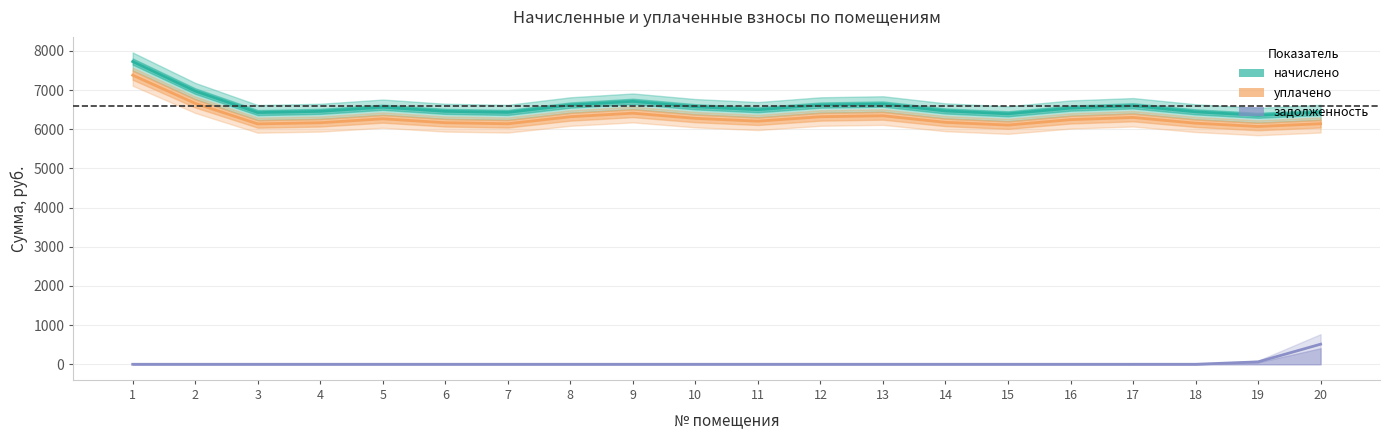

What is the total value across all series at 3?

12558.5